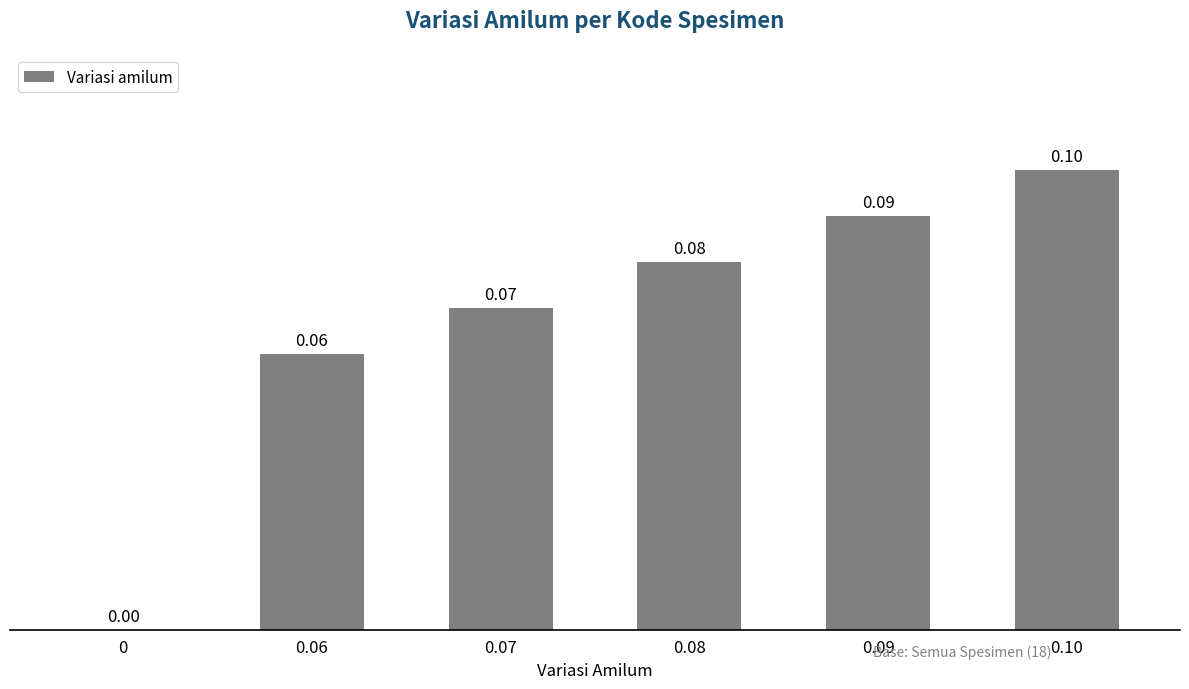

What is the sum of all values?

0.4